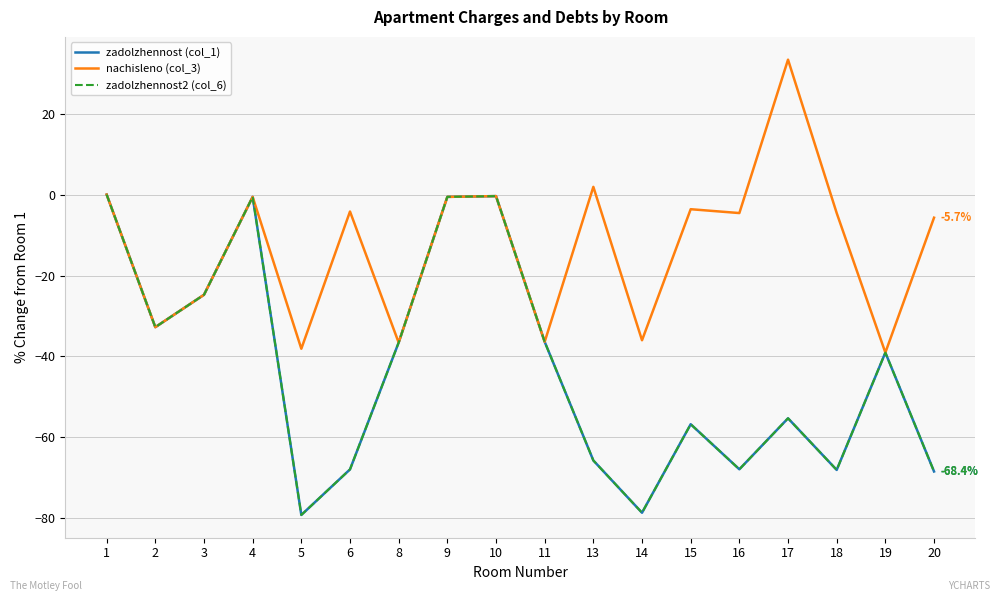

How many values in nachisleno (col_3) are below zero?

15